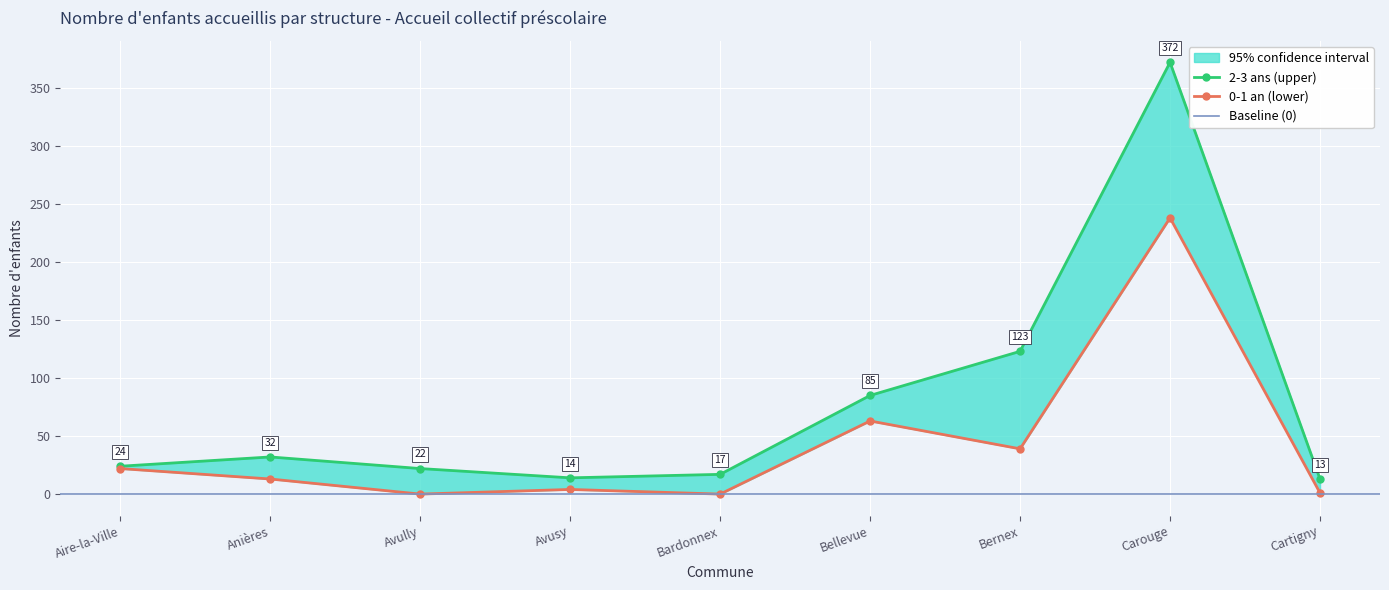

True or false: 0-1 an and 2-3 ans cross at least once.

False